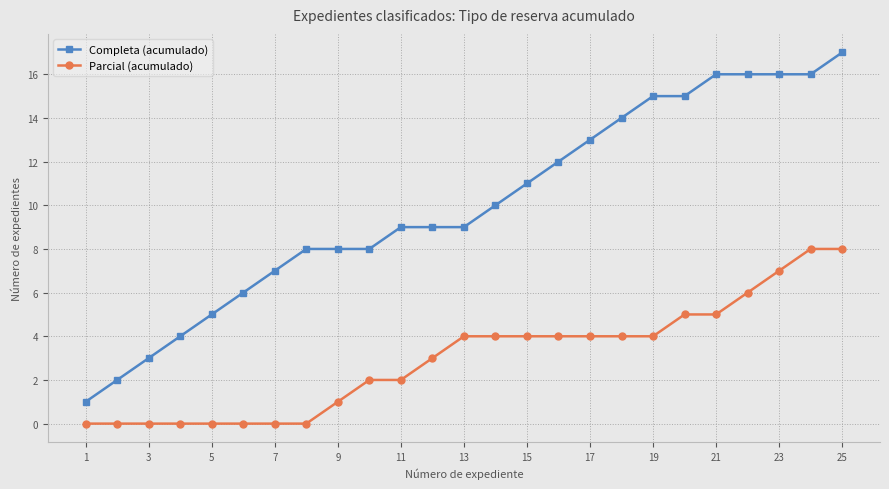

True or false: Completa (acumulado) and Parcial (acumulado) cross at least once.

False